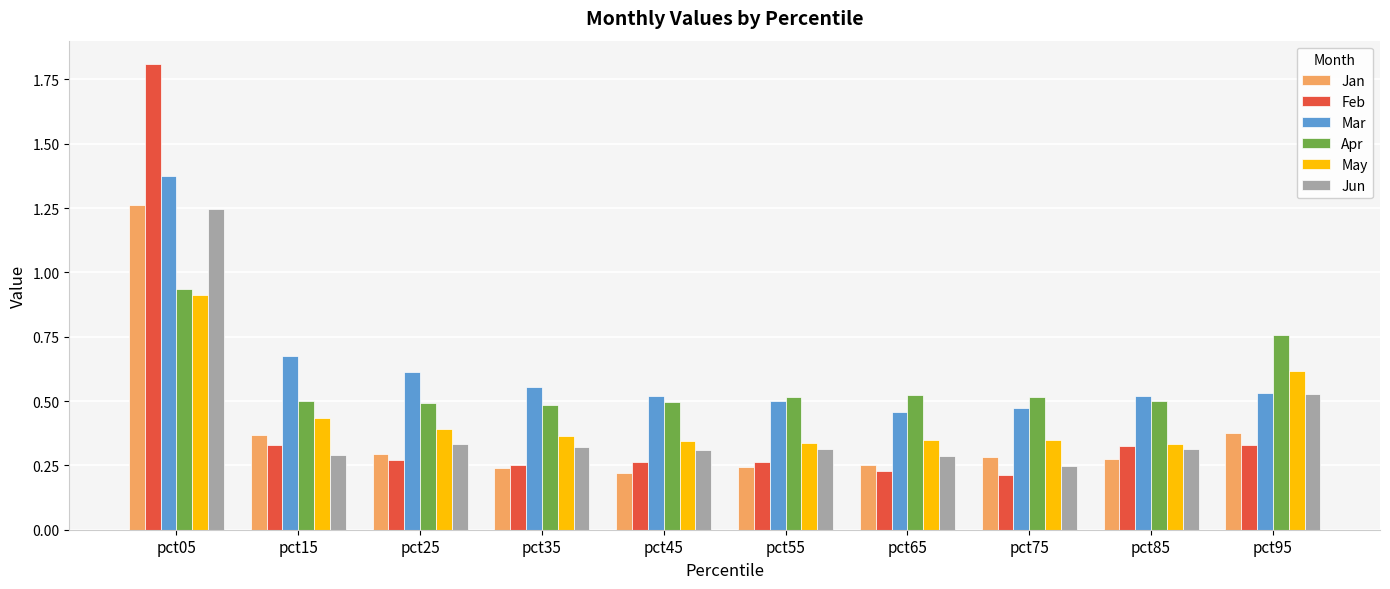

Count the Mar values in the range 0 to 1.

9